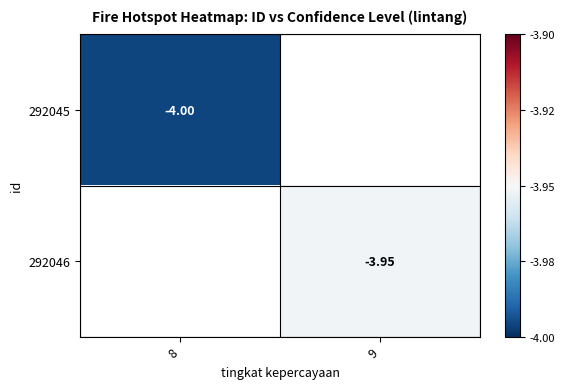

What is the highest value of the 292045 series?

-4.0